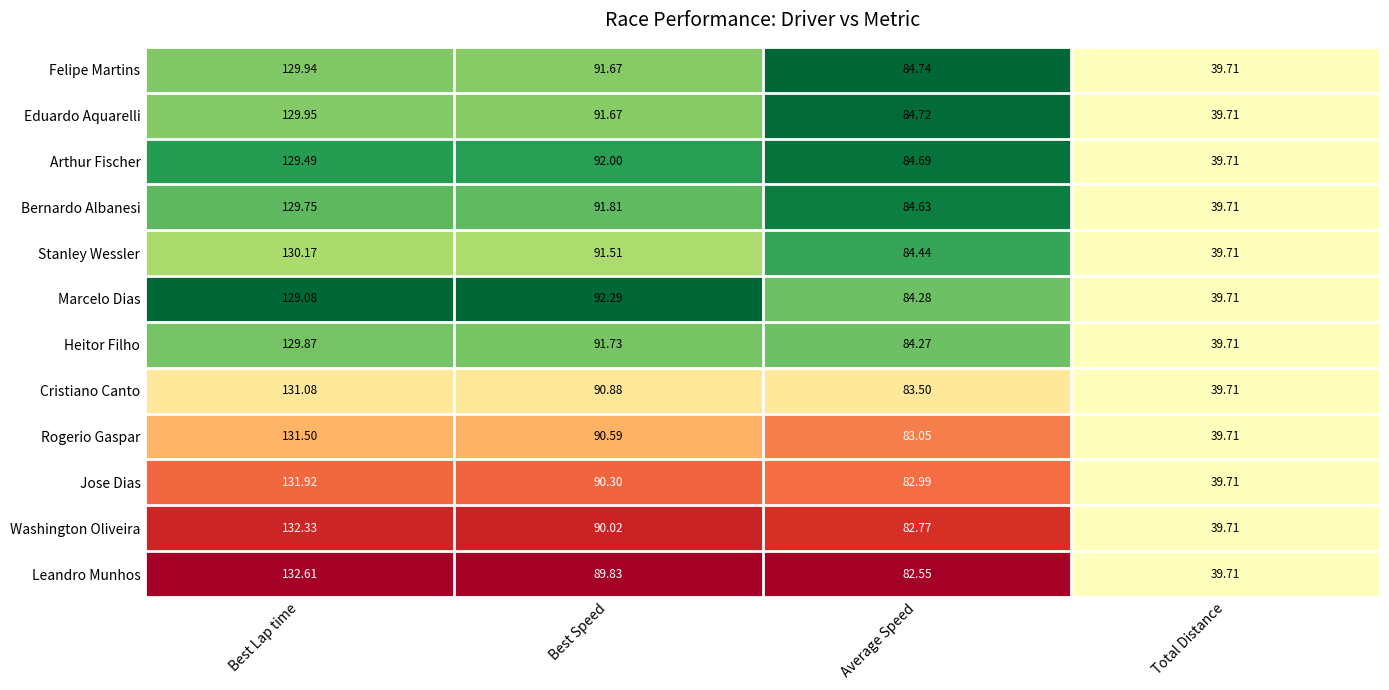

Which series has the widest spread of values?

Leandro Munhos